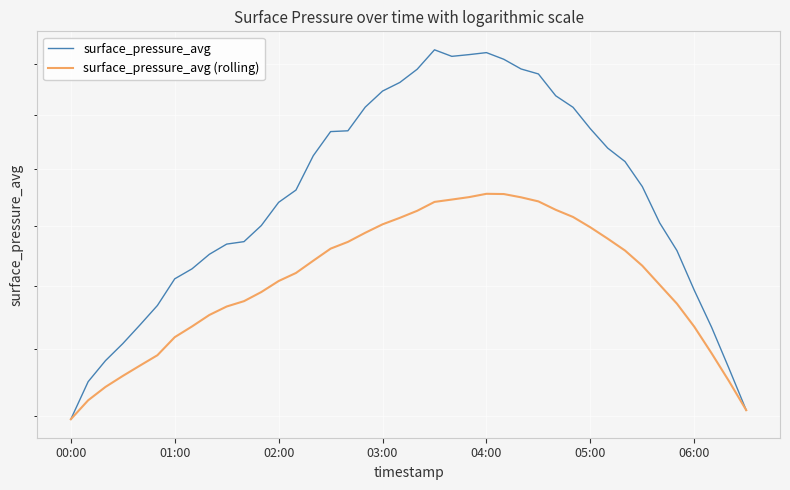

How many lines are shown in the chart?

2